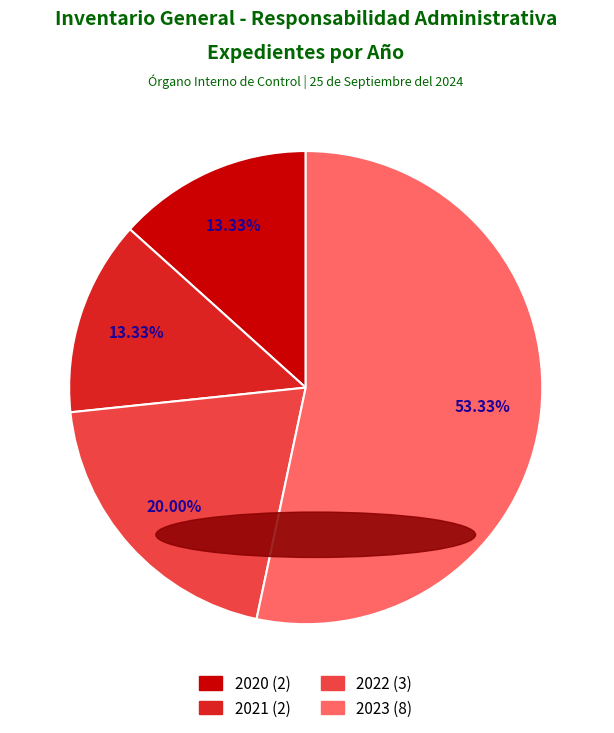

Approximately how many times larger is the value at 2021 compared to 2020?

1.0